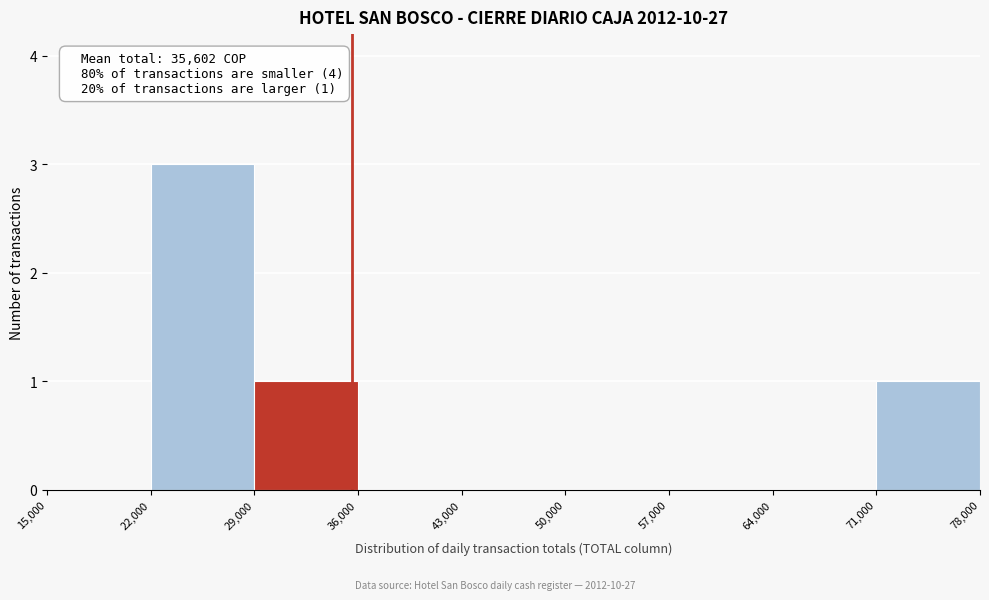

Over which range of the x-axis is the bar tallest?

22,000 to 29,000